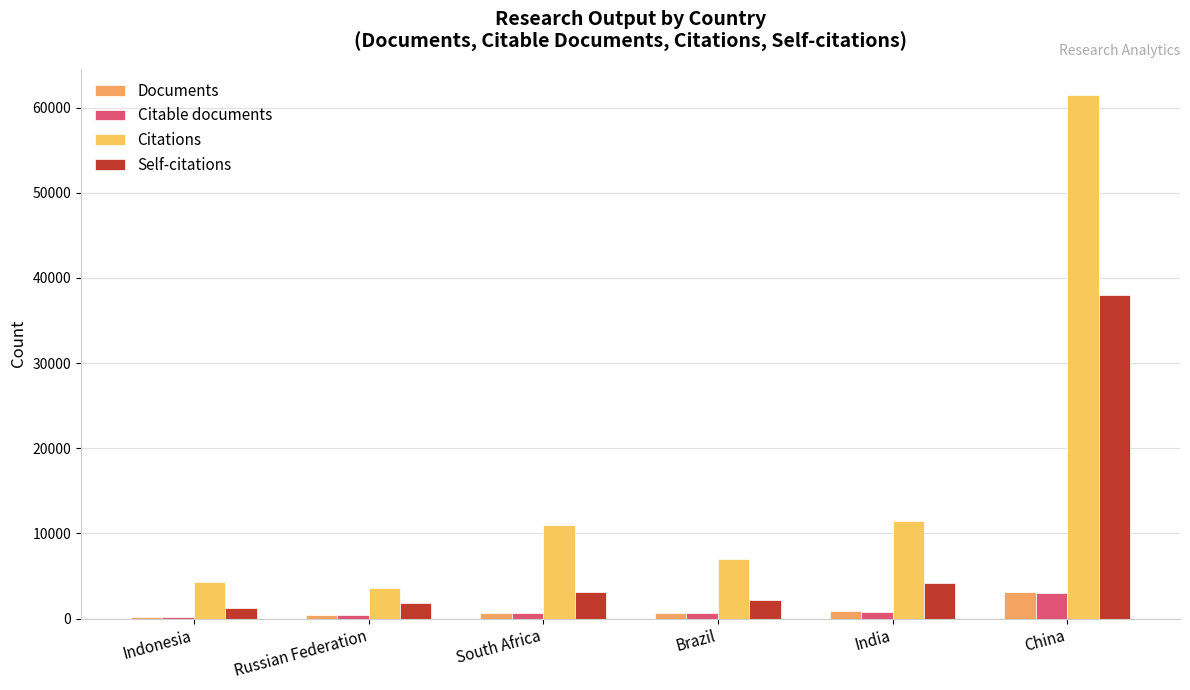

How many distinct data groups are displayed?

4